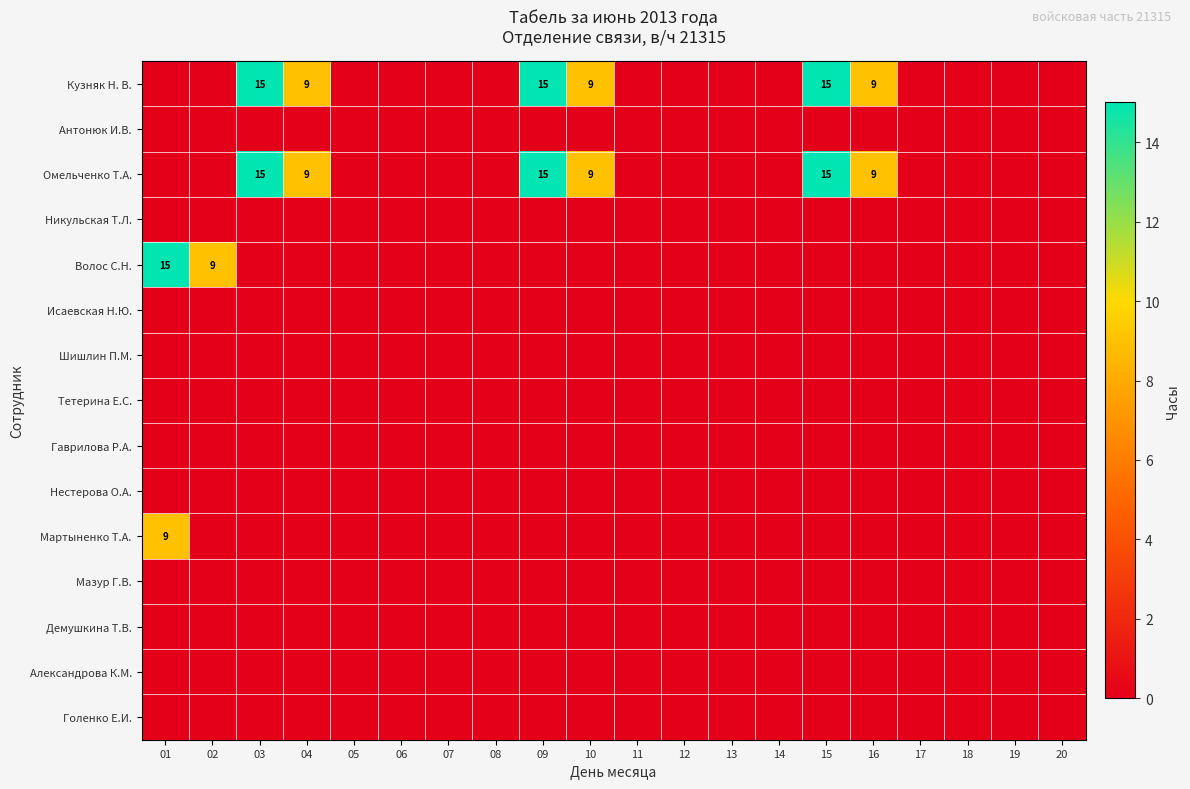

At 08, list the series in order from largest to smallest.

Кузняк Н. В., Антонюк И.В., Омельченко Т.А., Никульская Т.Л., Волос С.Н., Исаевская Н.Ю., Шишлин П.М., Тетерина Е.С., Гаврилова Р.А., Нестерова О.А., Мартыненко Т.А., Мазур Г.В., Демушкина Т.В., Александрова К.М., Голенко Е.И.